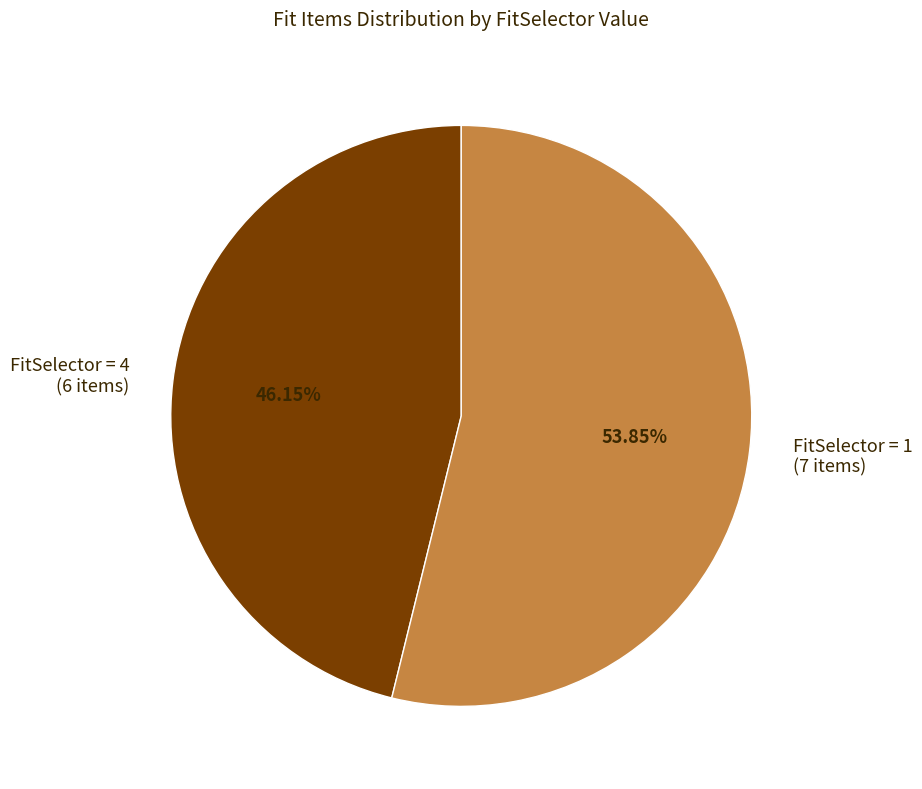

Which category has the smallest portion of the pie?

FitSelector = 4 (6 items)